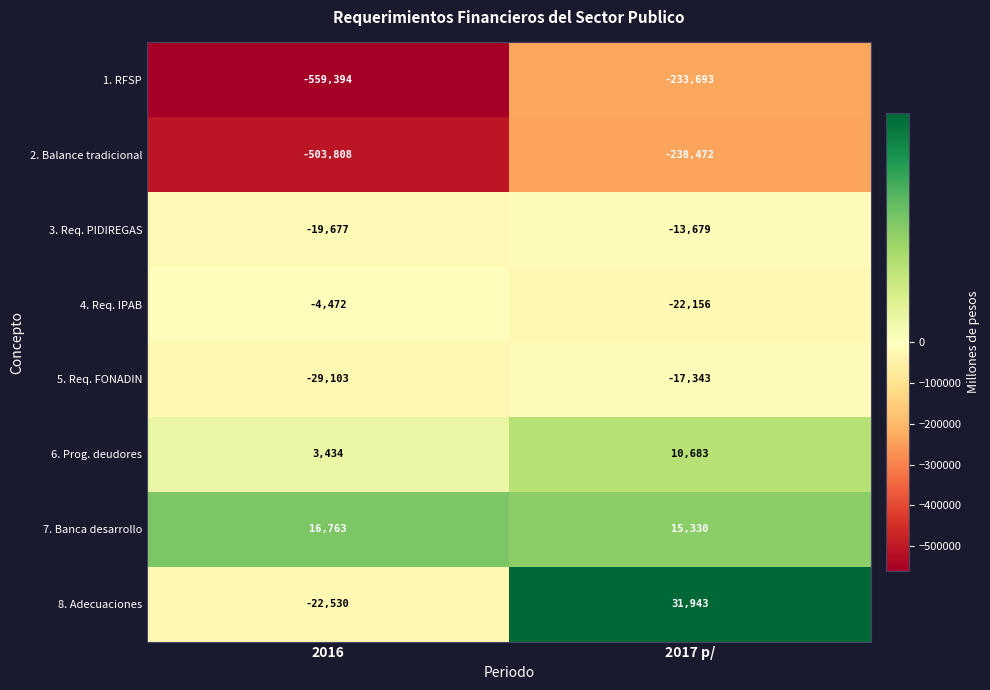

Count the number of data series in this chart.

8